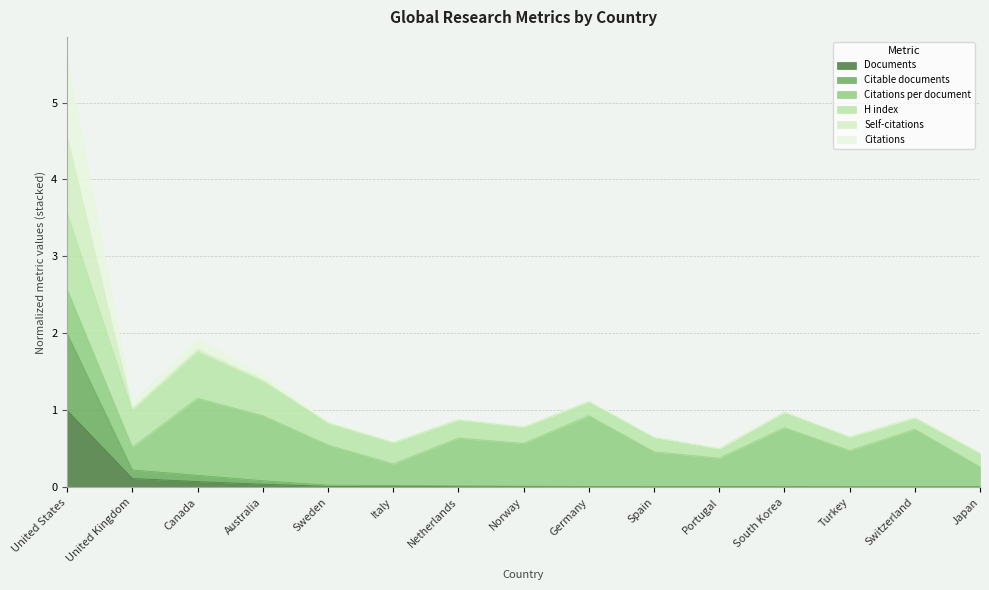

The Documents series shows 0.0 at Germany. True or false?

False